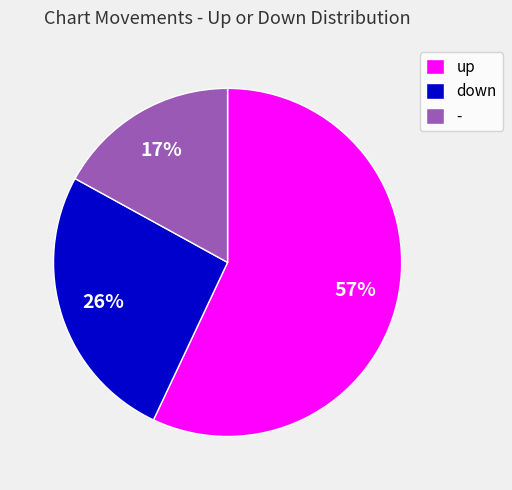

How many slices are in this pie chart?

3